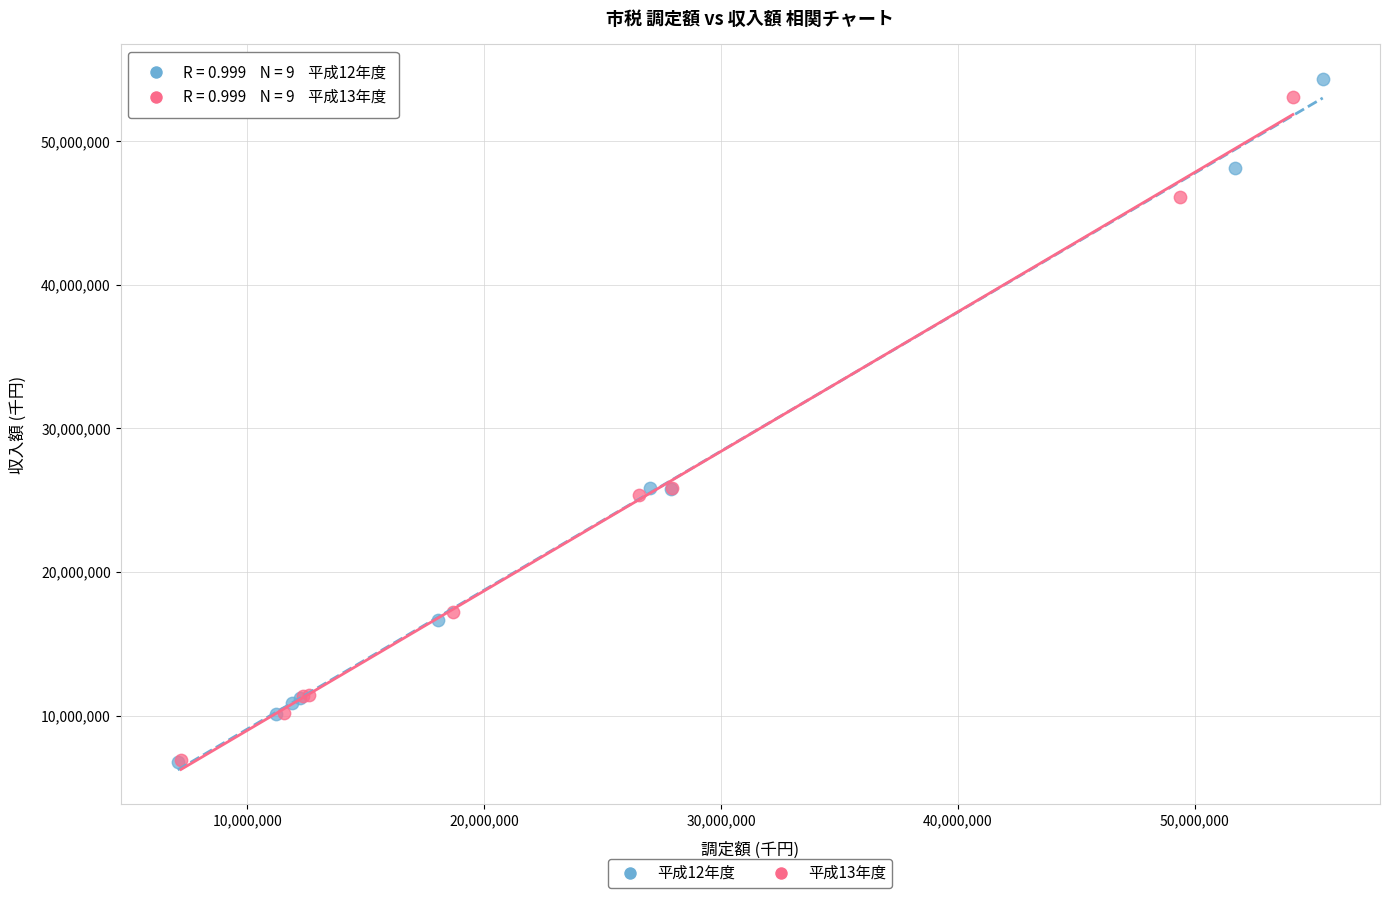

Which series has the largest Y range (max minus min)?

平成12年度